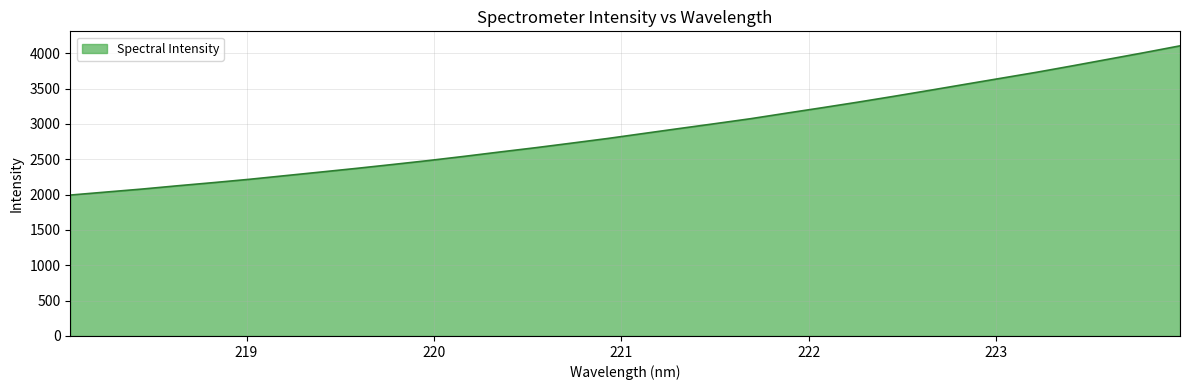

What is the difference between the maximum and minimum values?

2111.7